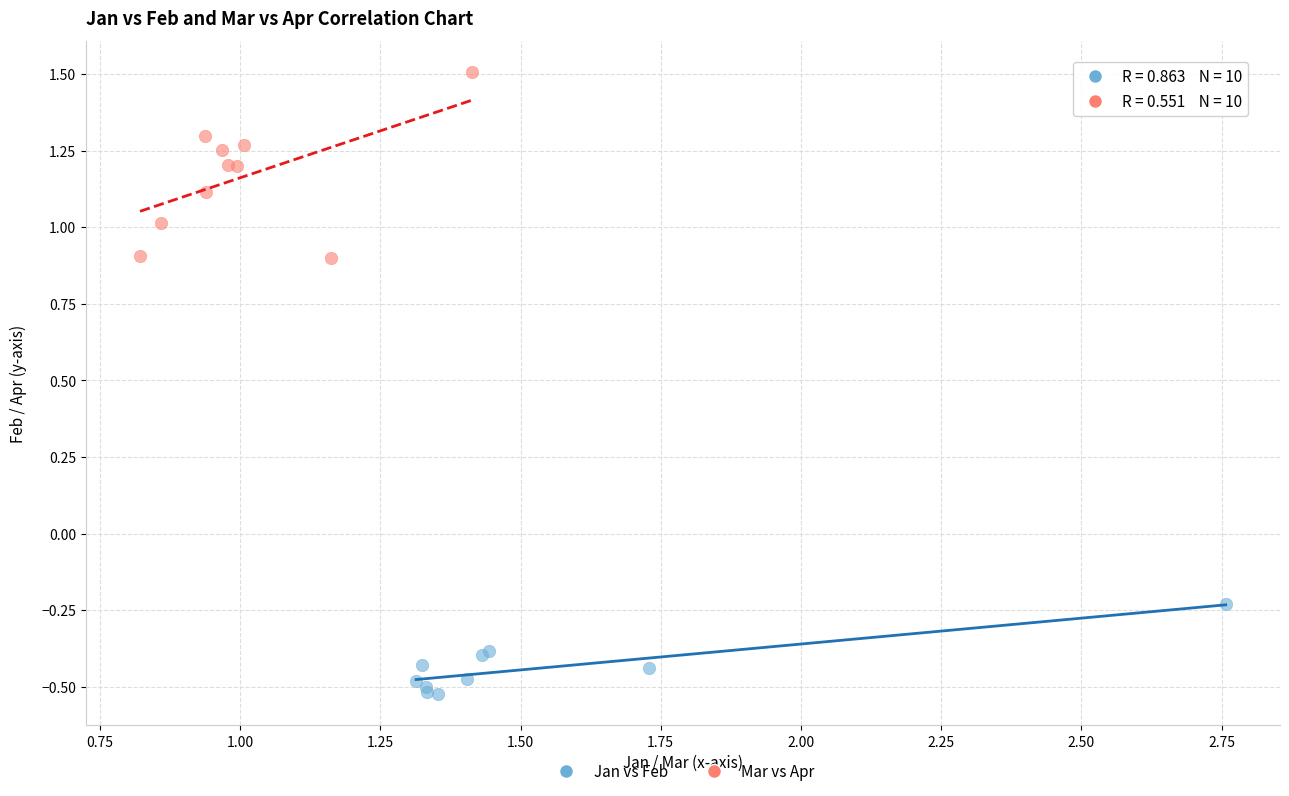

Which series has the largest Y range (max minus min)?

Mar vs Apr